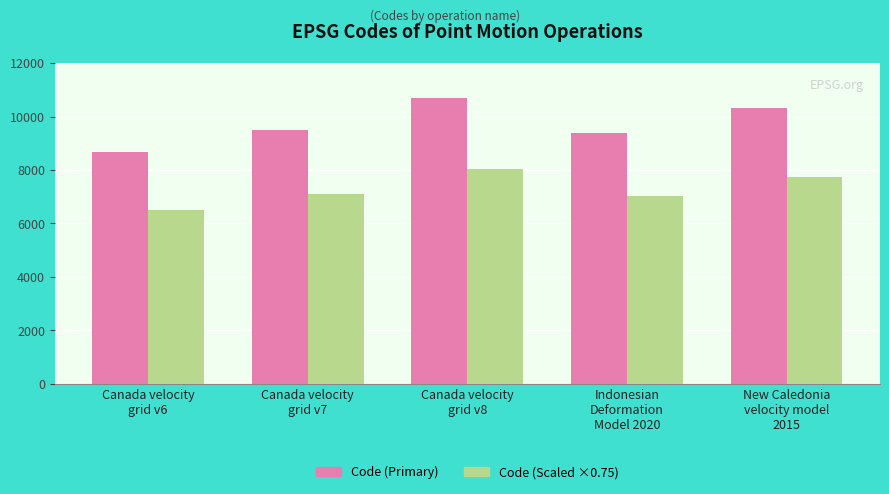

What is the greatest value displayed?

10707.0